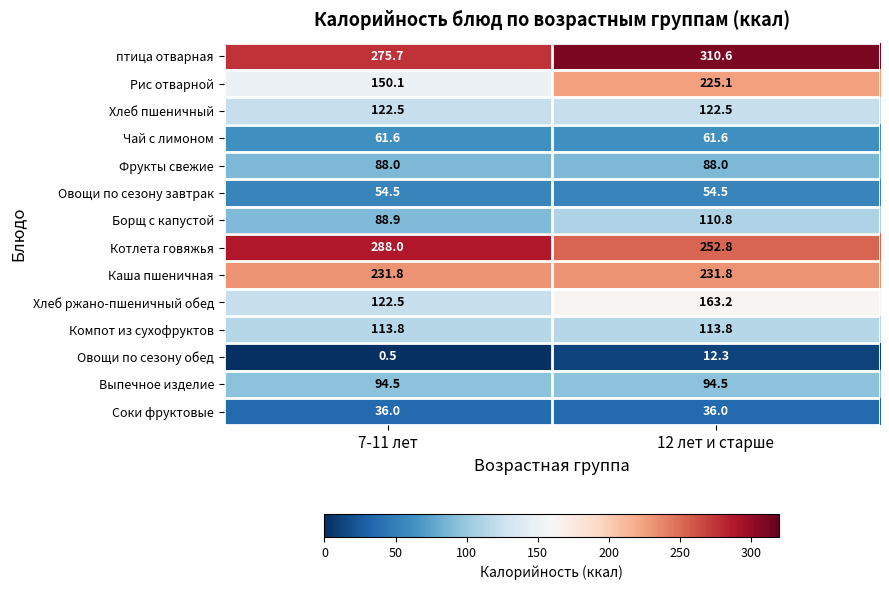

At which label is Овощи по сезону обед closest to 6?

7-11 лет